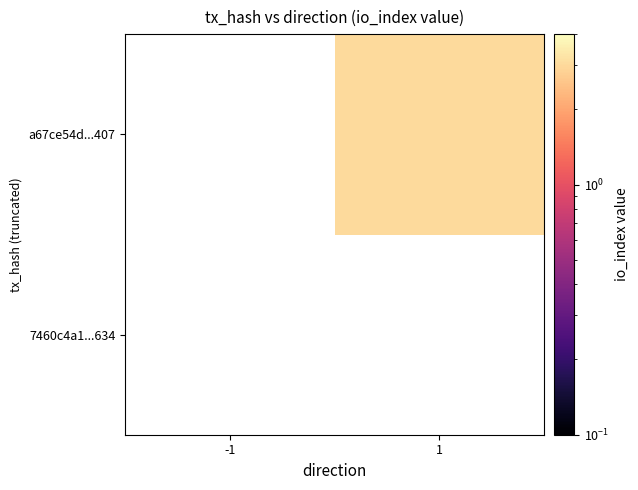

Which has a higher value, -1 or 1?

1